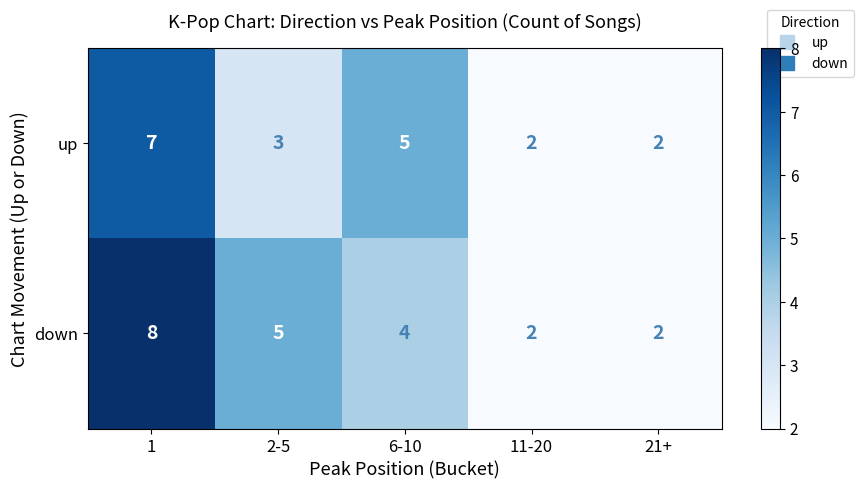

True or false: up has a value of 2 at 21+.

True